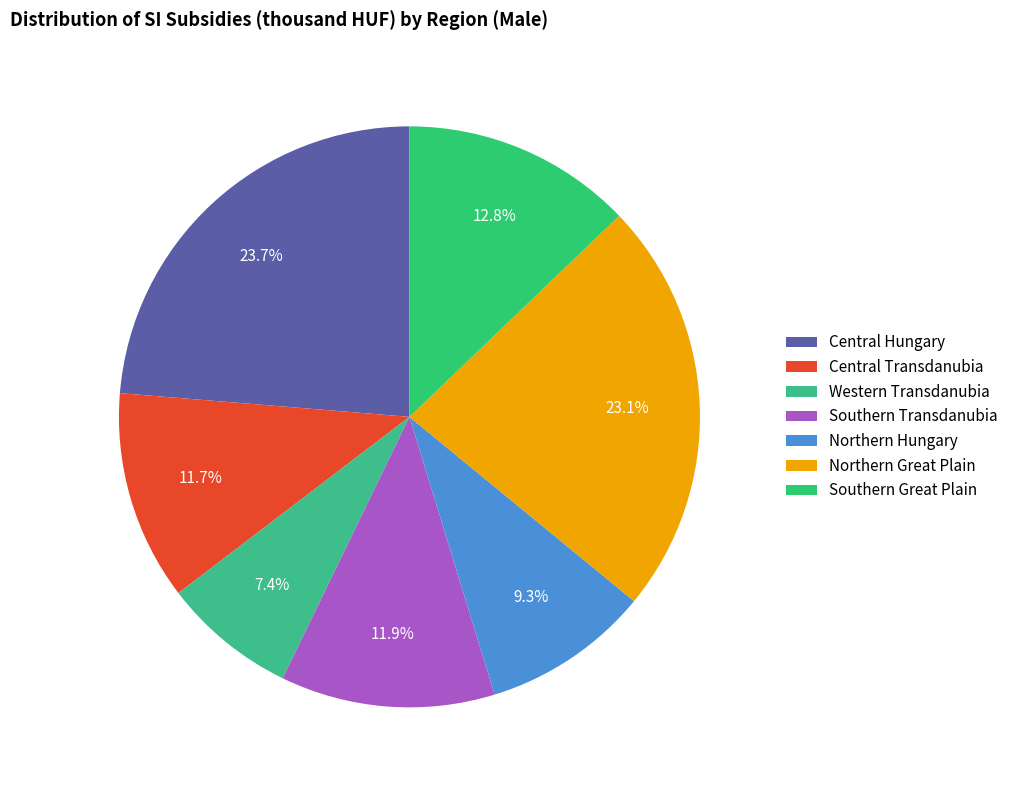

To the nearest percent, what is the difference between the Northern Great Plain and Central Transdanubia slice percentages?

11%